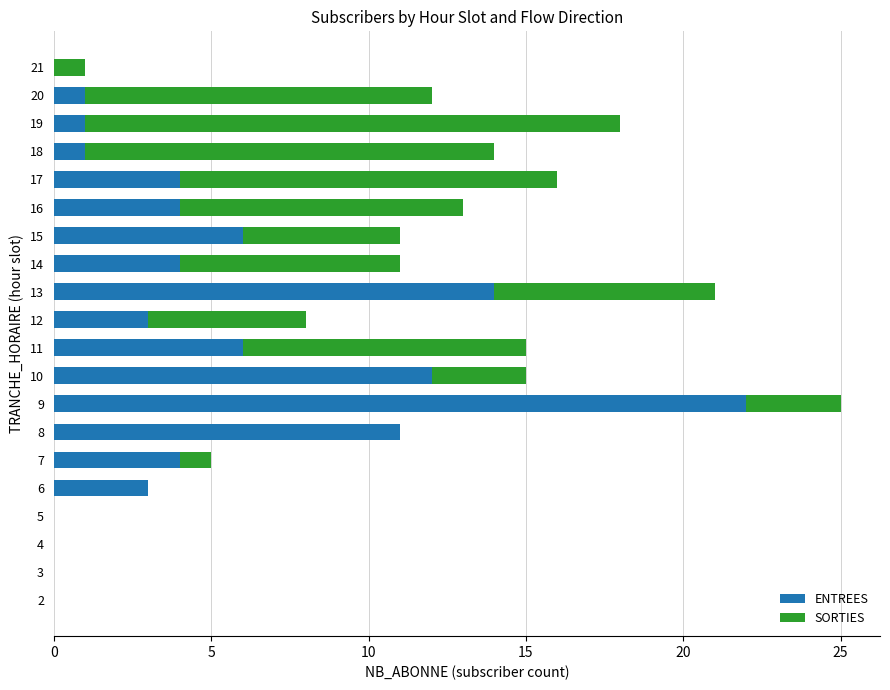

What is the sum of all ENTREES values?

96